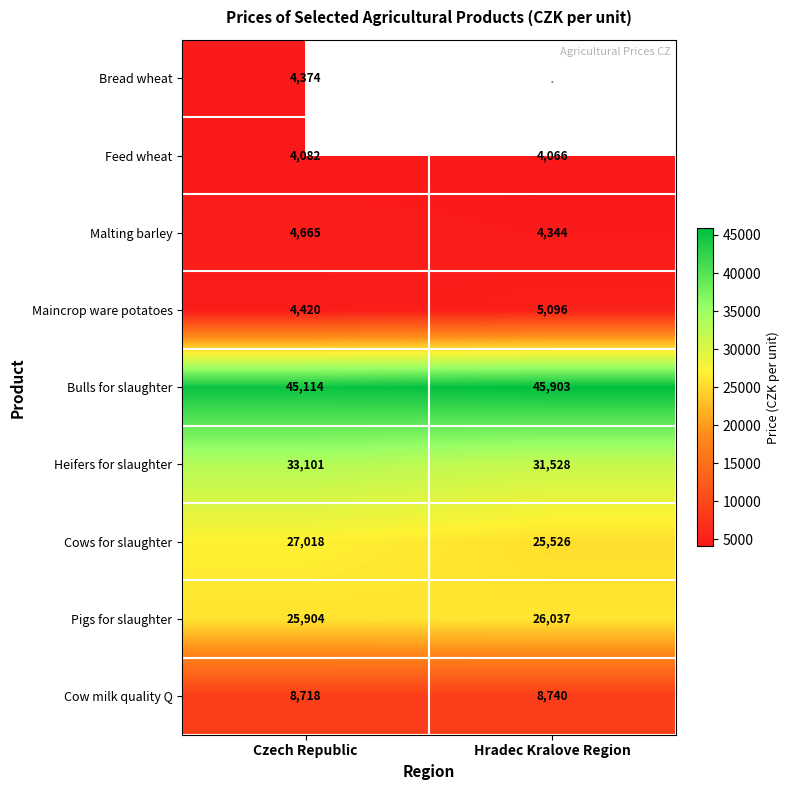

Between Czech Republic and Hradec Kralove Region, which is larger?

Hradec Kralove Region